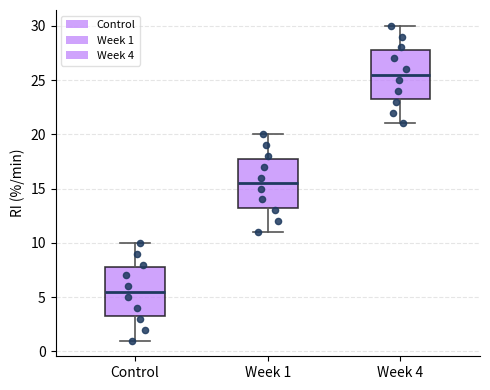

Reading left to right, read every box against the y-axis: the position of its median line, the range the box covers, and the ends of its whiskers. The values are not printed on the chart, so give them approximately, as read against the axis.

Control: median 5.5, box 3.5 to 8.0, whiskers 1.0 to 10.0
Week 1: median 15.5, box 13.5 to 18.0, whiskers 11.0 to 20.0
Week 4: median 25.5, box 23.5 to 28.0, whiskers 21.0 to 30.0